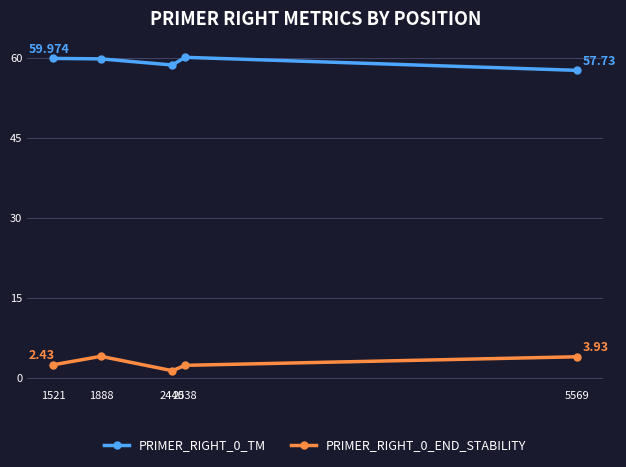

List the series in order of their peak value, highest first.

PRIMER_RIGHT_0_TM, PRIMER_RIGHT_0_END_STABILITY